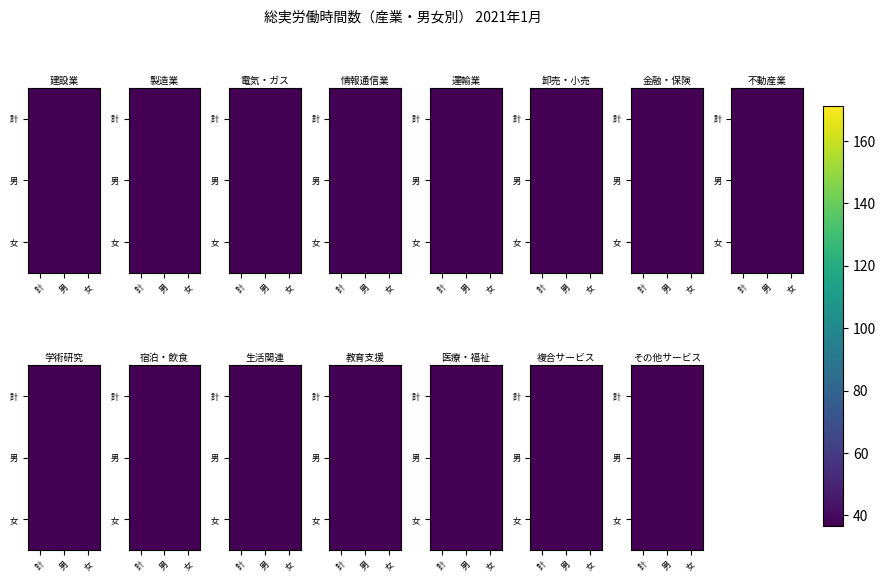

At how many categories does at least one series exceed 0?

3